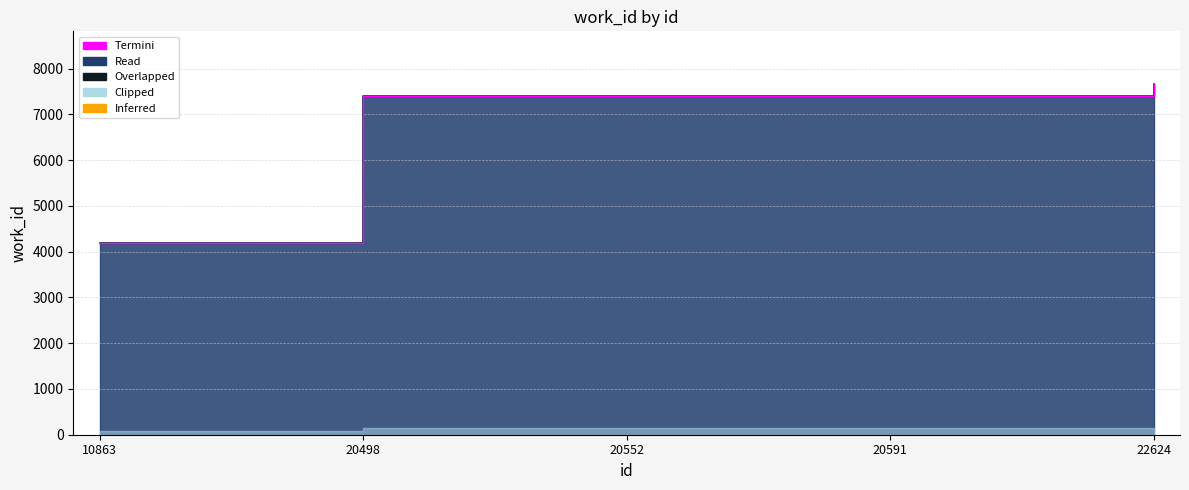

List the labels in order of value, smallest first.

10863, 20498, 20552, 20591, 22624